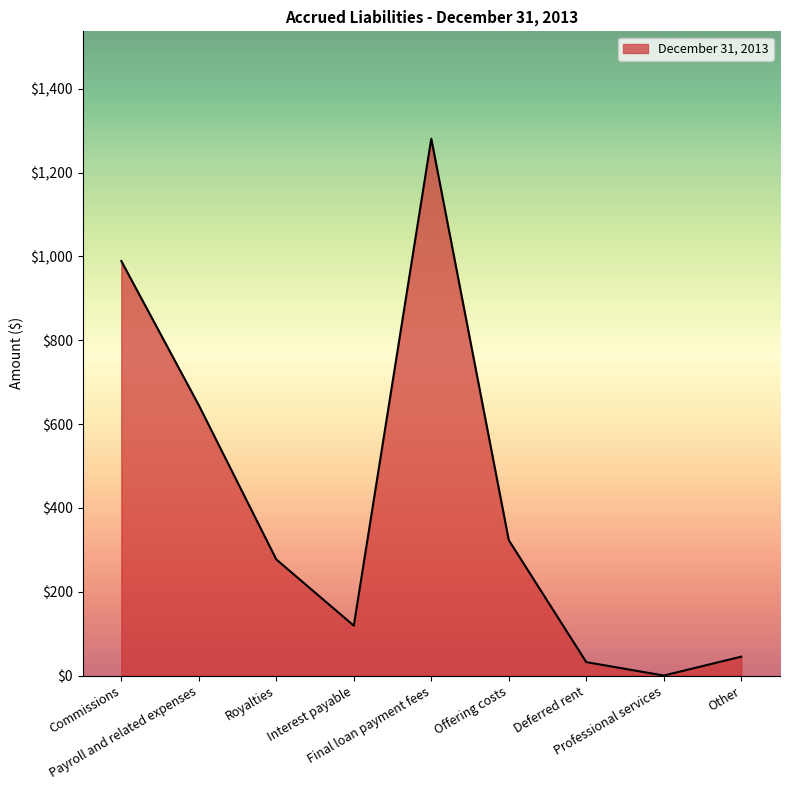

What is the change in value from Payroll and related expenses to Professional services?

-645